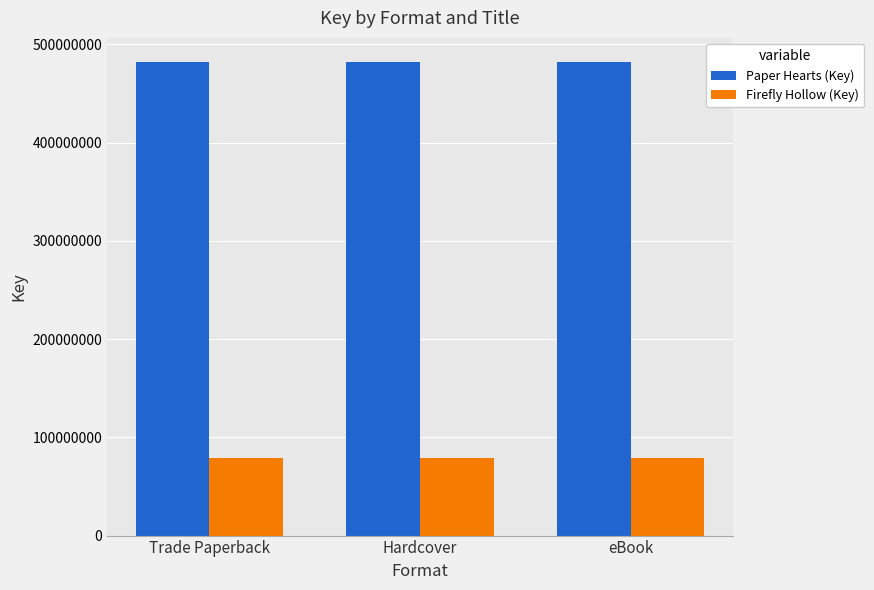

What is the difference between the highest and lowest values at eBook?

403299162